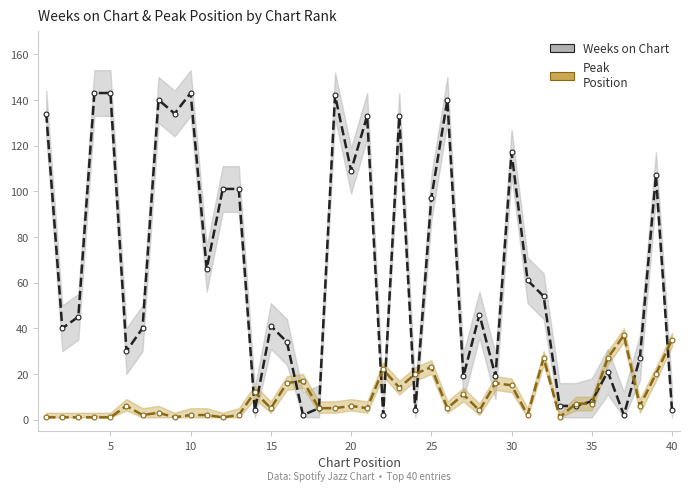

The Peak Position series shows 2 at 35. True or false?

False